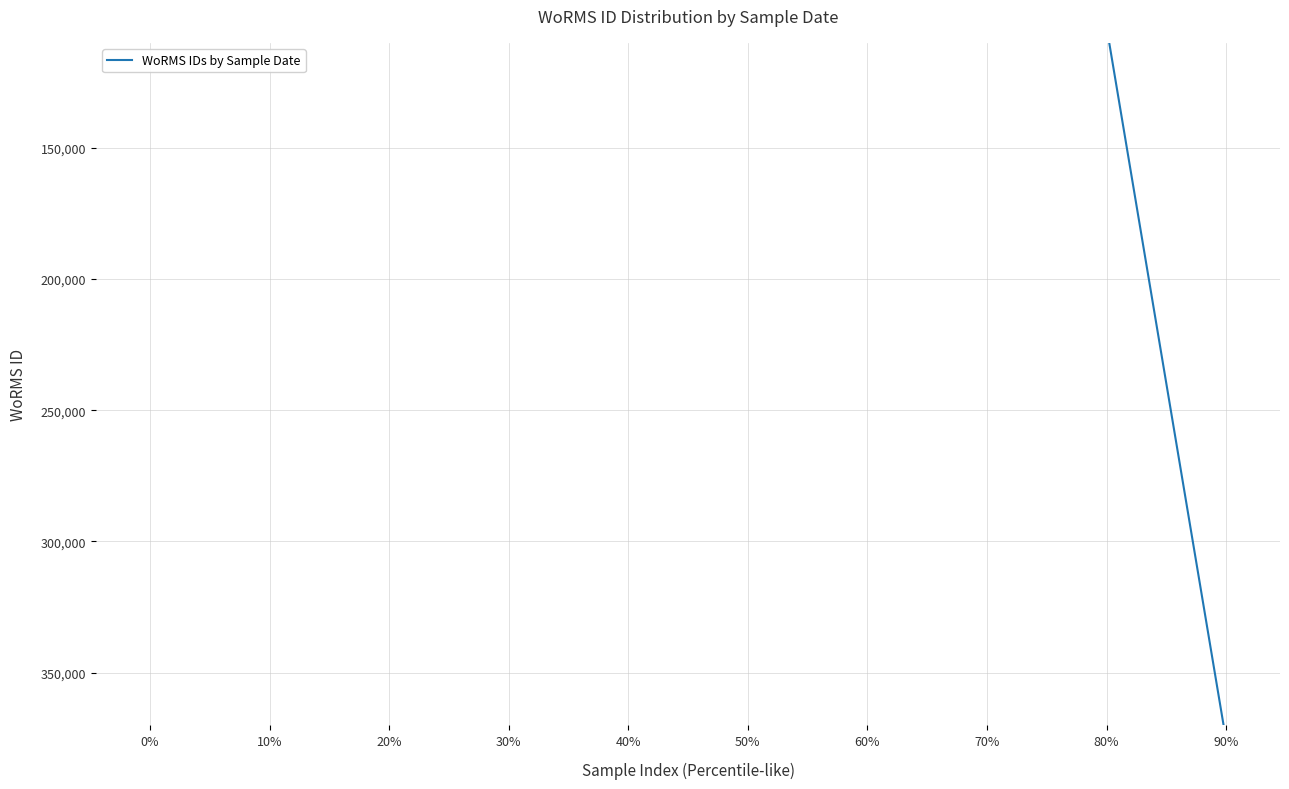

Count the number of categories in the chart.

10